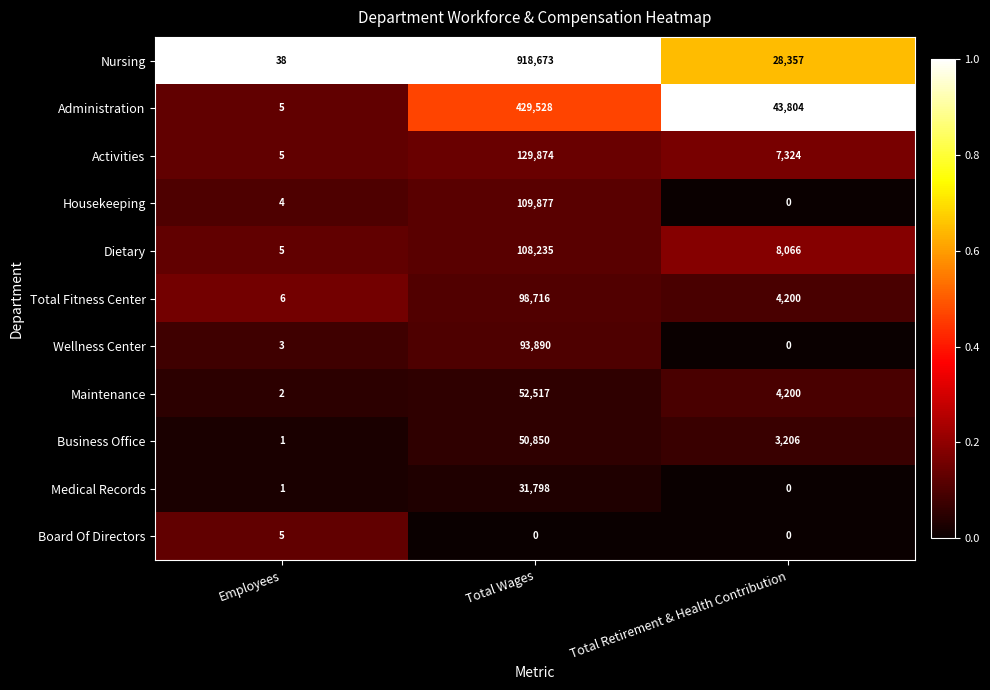

True or false: Board Of Directors has a value of 0 at Total Wages.

True